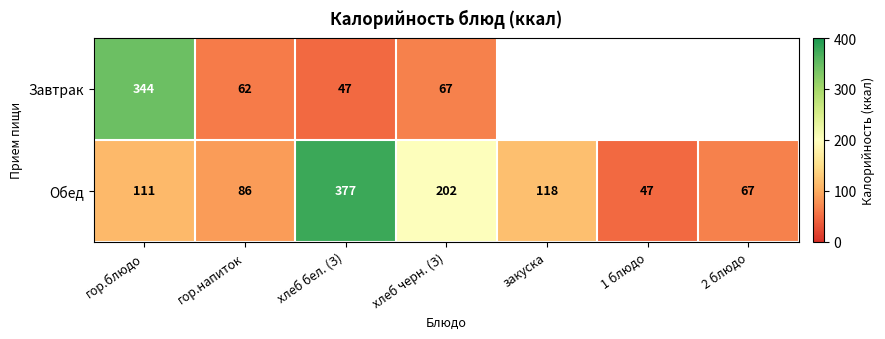

True or false: Обед has a value of 47 at 1 блюдо.

True